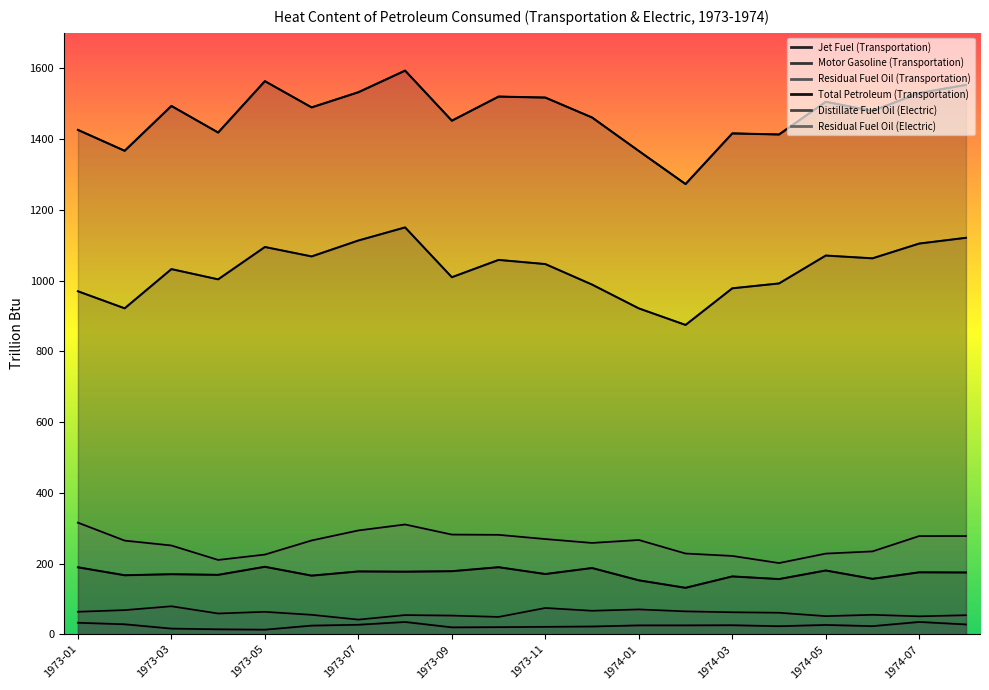

Rank the categories by Residual Fuel Oil (Electric) value from lowest to highest.

1974-04, 1973-04, 1974-03, 1973-05, 1974-05, 1974-02, 1974-06, 1973-03, 1973-12, 1973-02, 1973-06, 1974-01, 1973-11, 1974-07, 1974-08, 1973-10, 1973-09, 1973-07, 1973-08, 1973-01